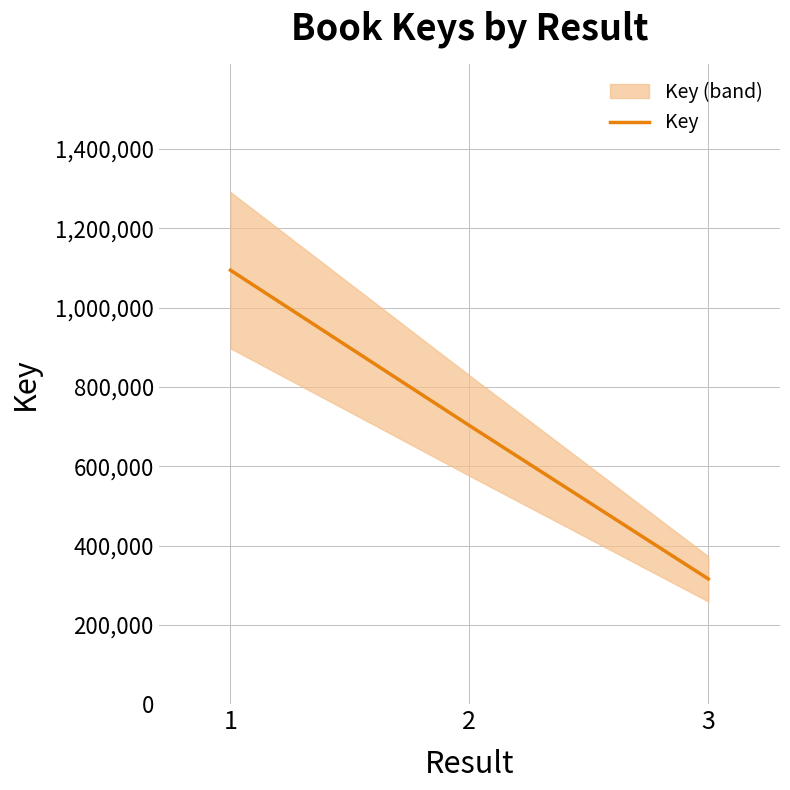

Reading left to right, extract all data points from this chart.

1094408	702730	316044